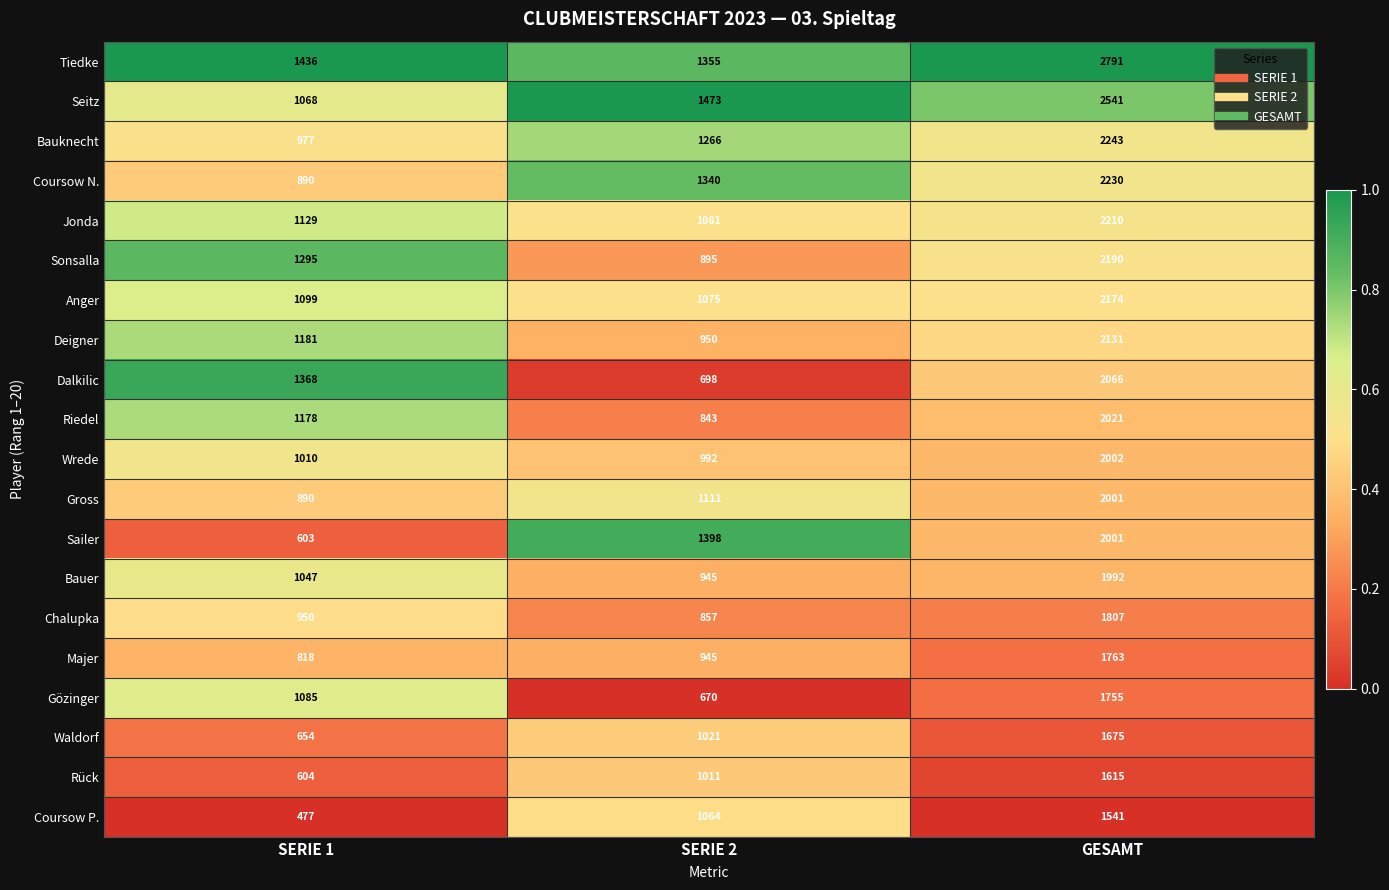

What is the spread (max minus min) of values at SERIE 1?

959